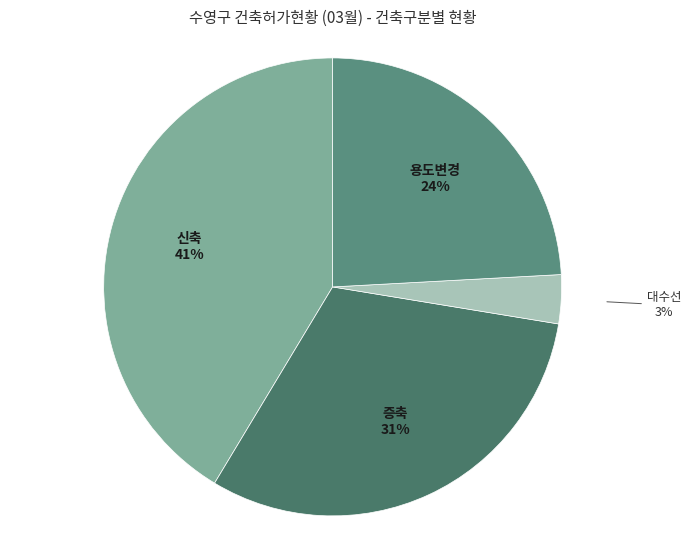

Rank the categories by value from lowest to highest.

대수선, 용도변경, 증축, 신축